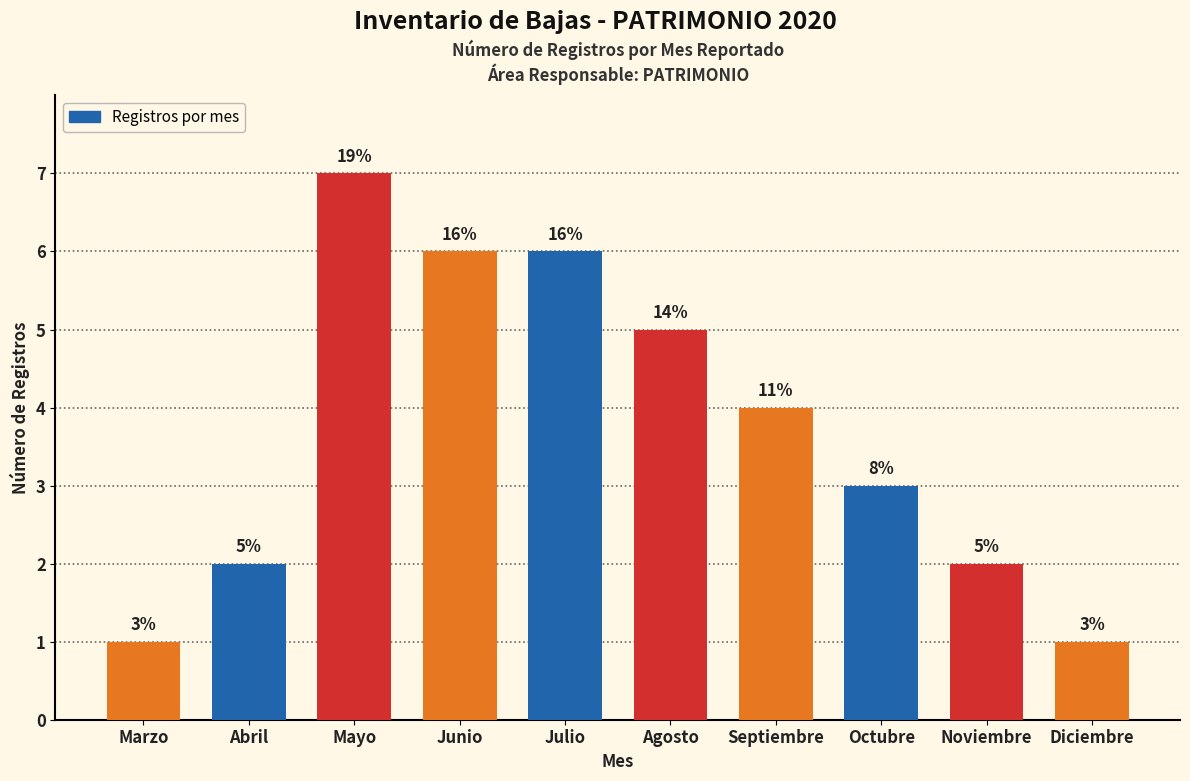

What is the difference between the maximum and minimum values?

6